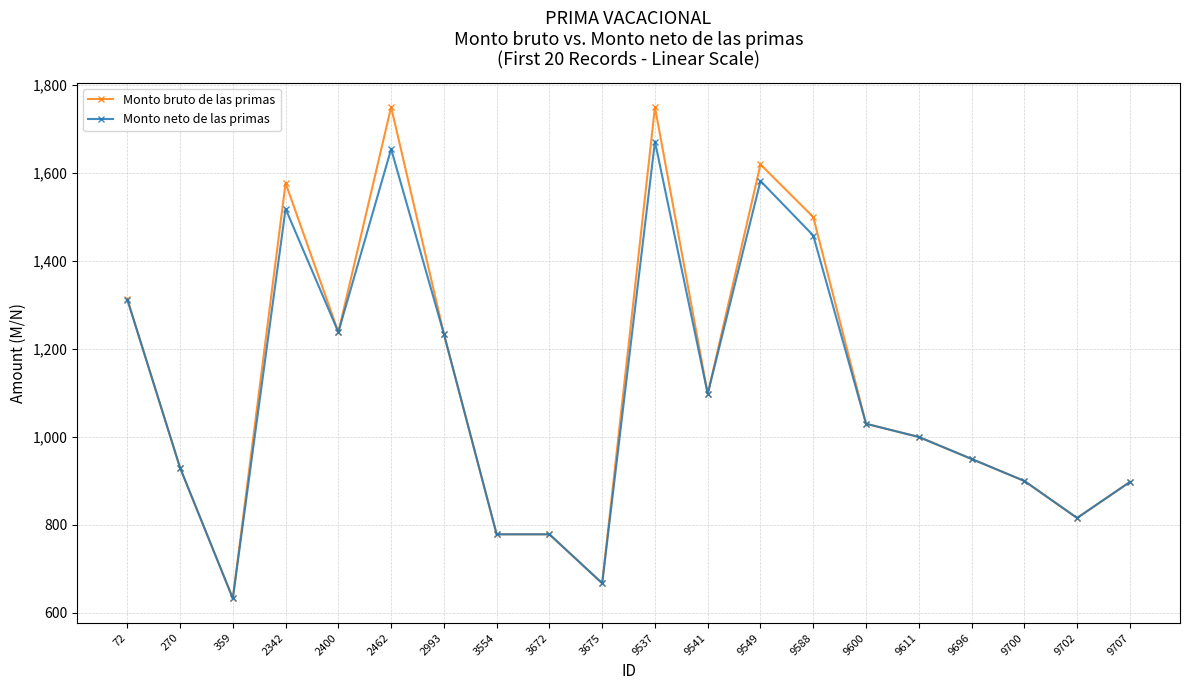

What value does the Monto bruto de las primas series have at 359?

633.0